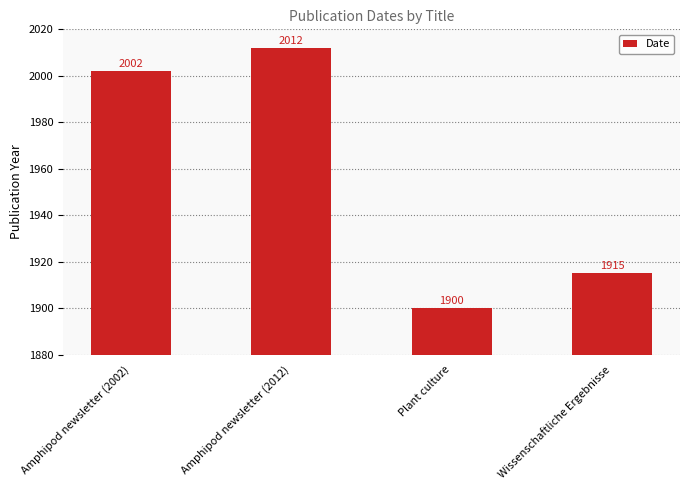

Which label corresponds to the smallest value in the chart?

Plant culture